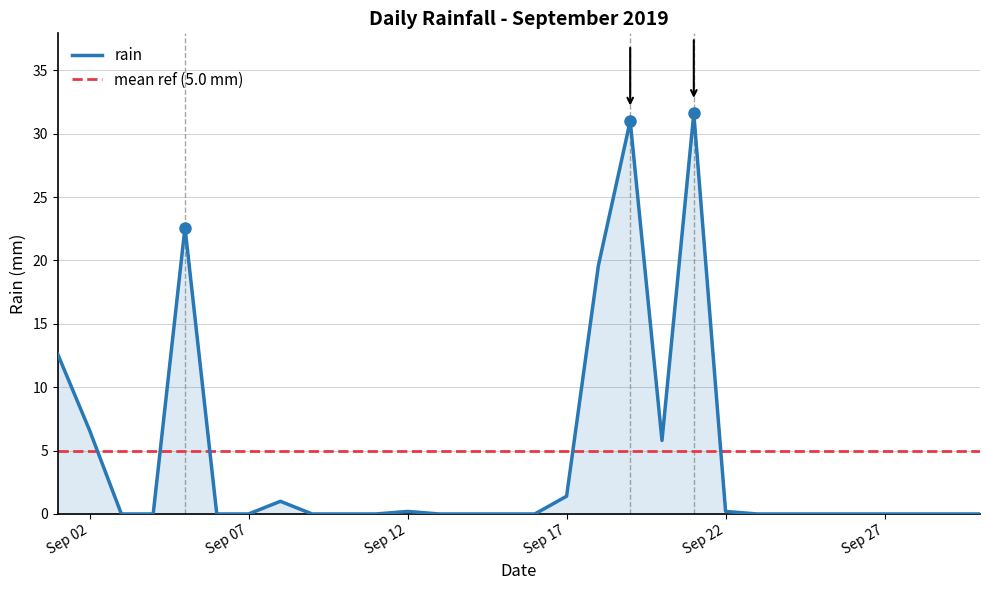

Count the number of values greater than 0.

11